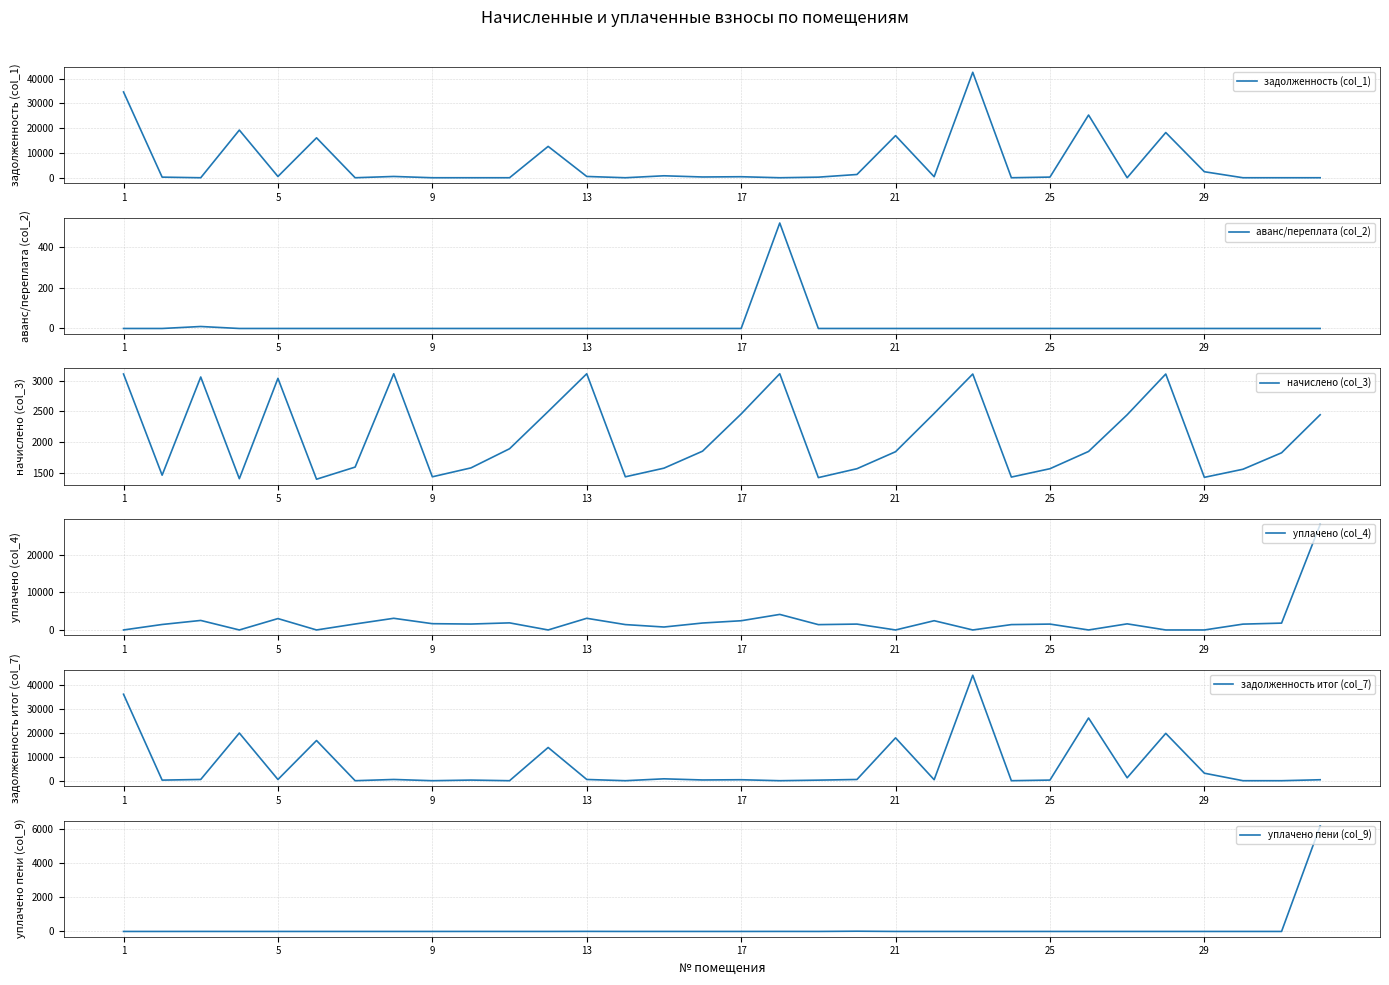

Reading left to right, what are all the values shown in this chart?

задолженность (col_1): 34628.6	243.8	0.0	19246.0	506.5	16122.9	0.0	519.0	0.0	0.0	0.0	12655.9	519.0	0.0	788.5	308.9	409.9	0.0	237.2	1315.3	17007.1	411.4	42582.1	0.0	261.3	25320.3	0.5	18251.7	2426.2	0.0	0.0	0.0
аванс/переплата (col_2): 0.0	0.0	9.8	0.0	0.0	0.0	0.0	0.0	0.0	0.0	0.0	0.0	0.0	0.0	0.0	0.0	0.0	520.5	0.0	0.0	0.0	0.0	0.0	0.0	0.0	0.0	0.0	0.0	0.0	0.0	0.0	0.0
начислено (col_3): 3109.6	1462.6	3061.2	1405.4	3039.2	1396.7	1594.3	3113.9	1436.2	1581.1	1892.9	2499.1	3113.9	1436.2	1576.7	1853.4	2459.5	3113.9	1423.0	1567.9	1844.6	2468.3	3109.6	1431.8	1567.9	1849.0	2446.3	3109.6	1427.4	1559.2	1827.1	2446.3
уплачено (col_4): 0.0	1462.6	2540.8	0.0	3039.2	0.0	1594.3	3113.9	1675.5	1580.6	1892.9	0.0	3113.9	1436.2	787.9	1853.4	2459.5	4150.1	1423.0	1567.9	0.0	2468.3	0.0	1431.8	1567.9	0.0	1630.4	0.0	0.0	1559.2	1827.1	28138.0
задолженность итог (col_7): 36183.4	243.8	520.4	19948.7	506.5	16821.3	0.0	519.0	0.0	263.5	0.0	13905.4	519.0	0.0	788.4	308.9	409.9	0.0	237.2	516.9	17929.4	411.4	44136.9	0.0	261.3	26244.8	1223.7	19806.5	3139.9	0.0	0.0	402.4
уплачено пени (col_9): 0.0	0.0	1.1	0.0	0.0	0.0	0.0	0.0	0.0	0.9	0.0	0.0	3.8	0.0	0.6	0.0	0.1	1.8	0.0	14.4	0.0	0.0	0.0	0.0	0.0	0.0	0.0	0.0	0.0	0.0	0.0	6198.4